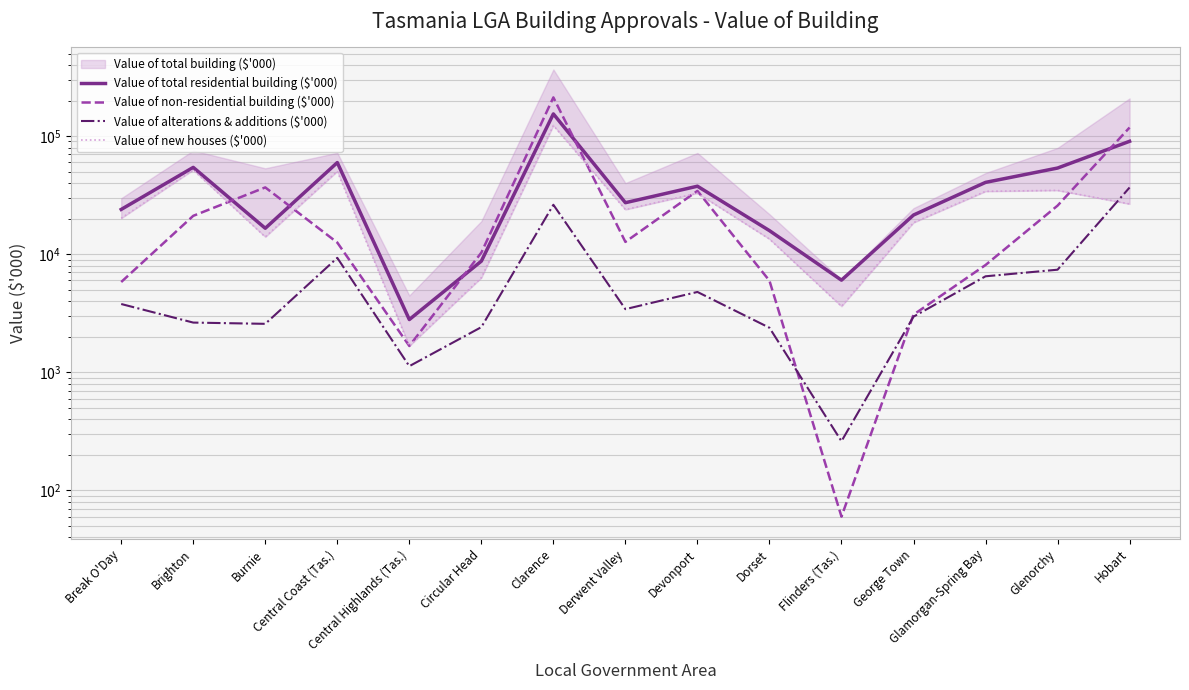

True or false: Value of total residential building ($'000) and Value of new houses ($'000) cross at least once.

False